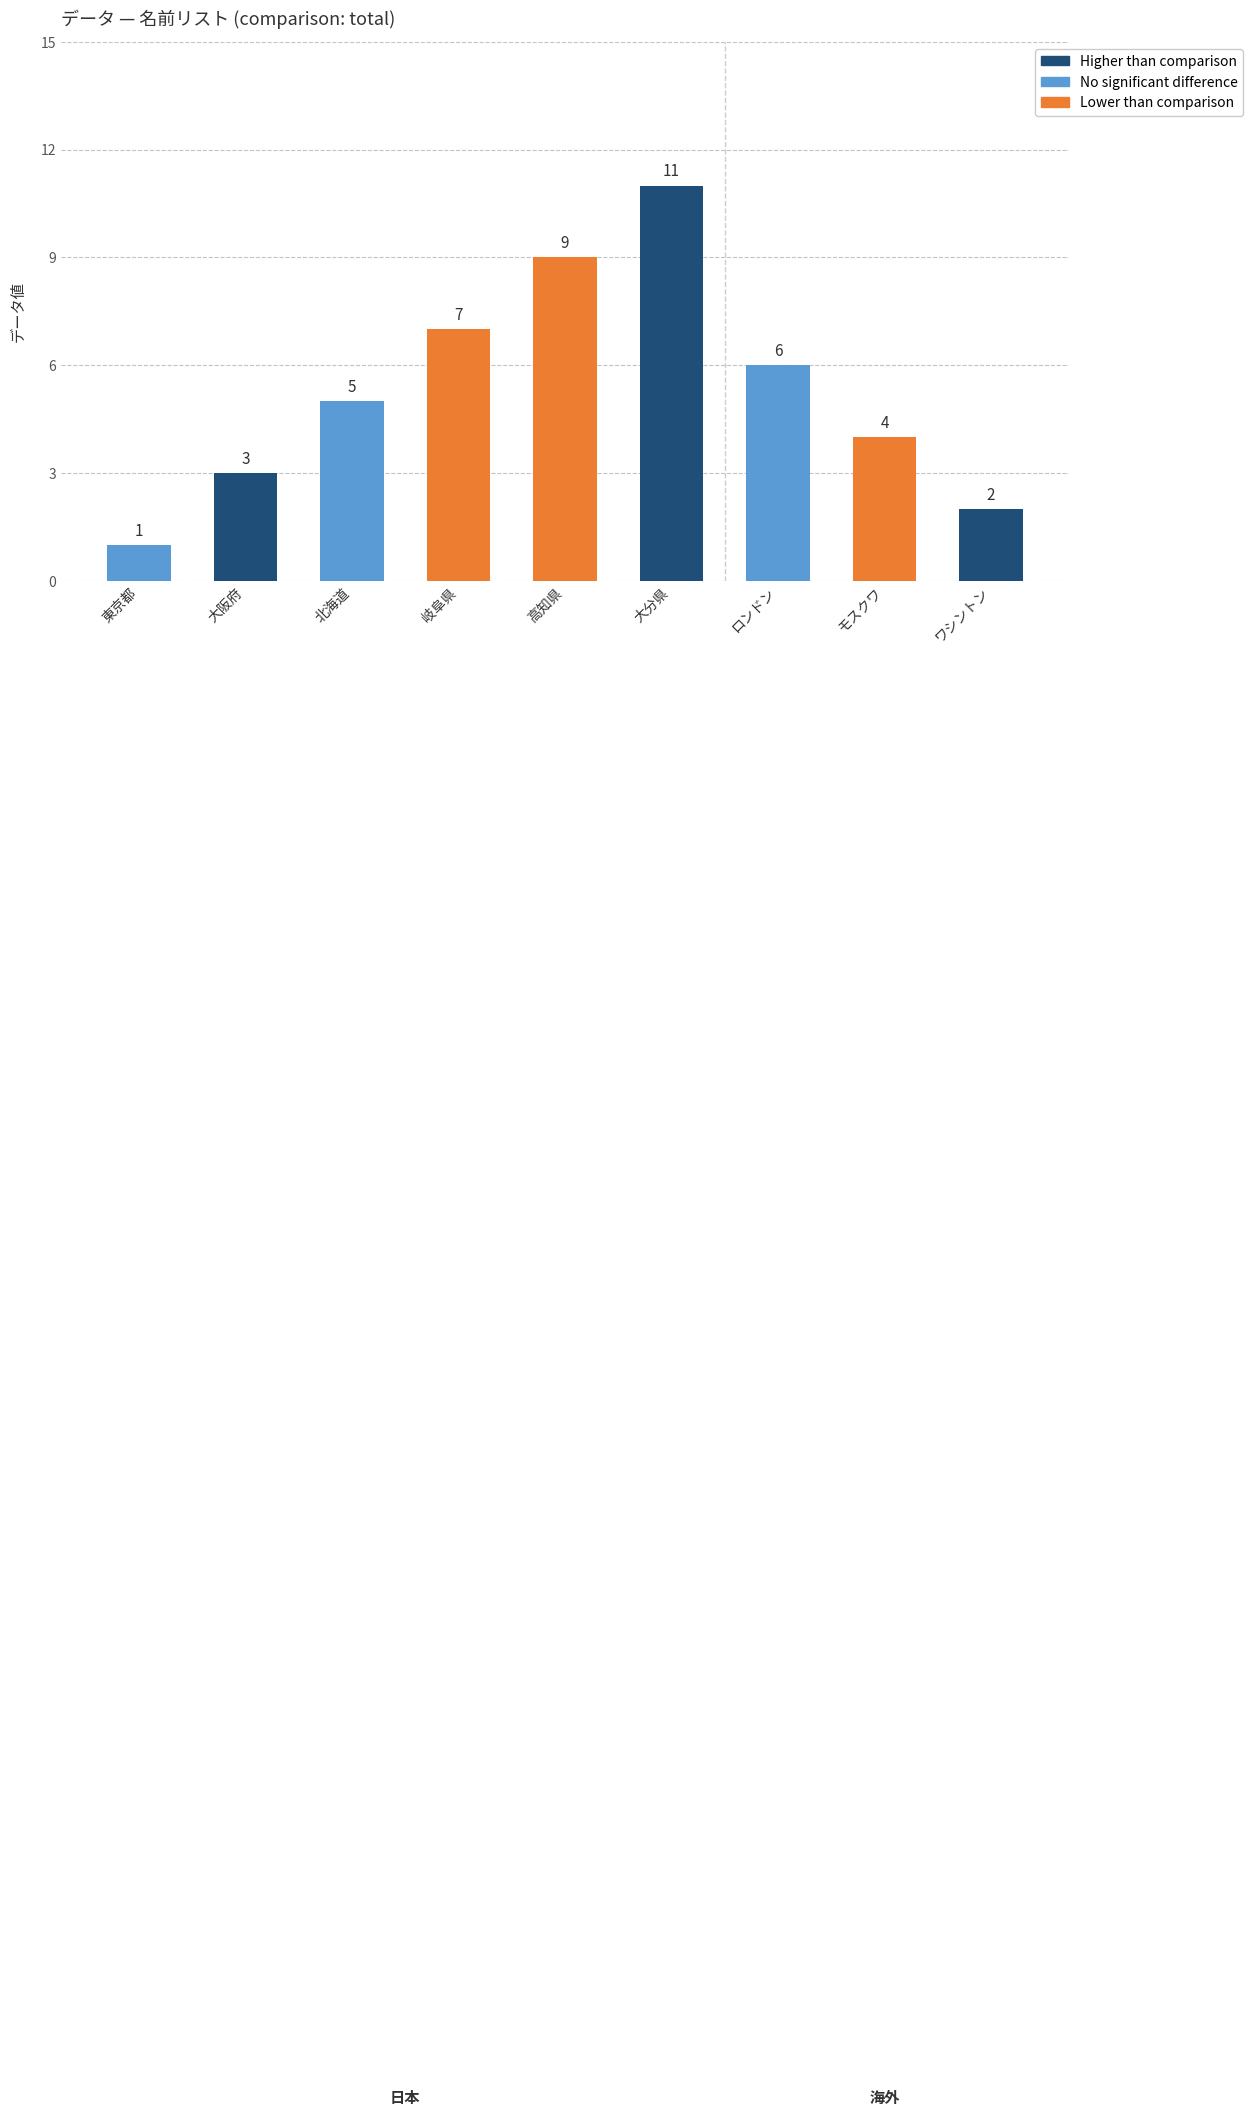

What is the label of the 2nd bar from the right?

モスクワ